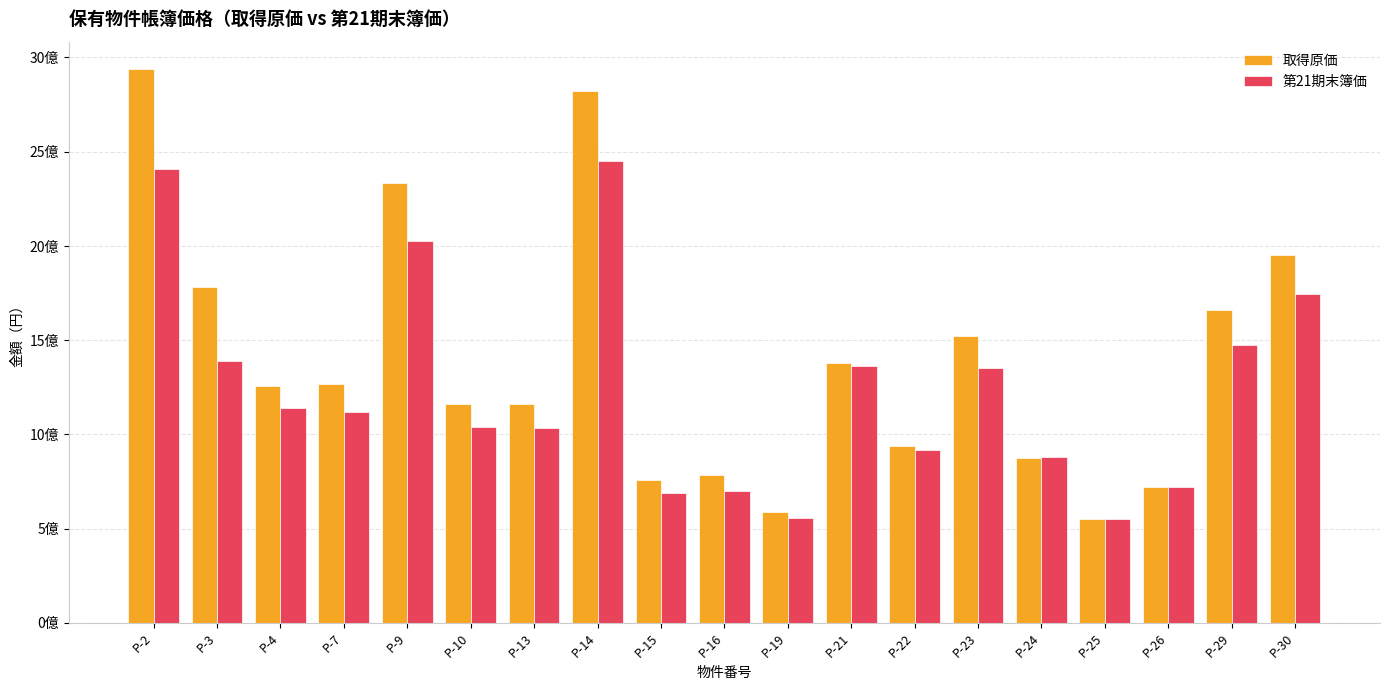

What are all the series names shown in the legend?

取得原価, 第21期末簿価